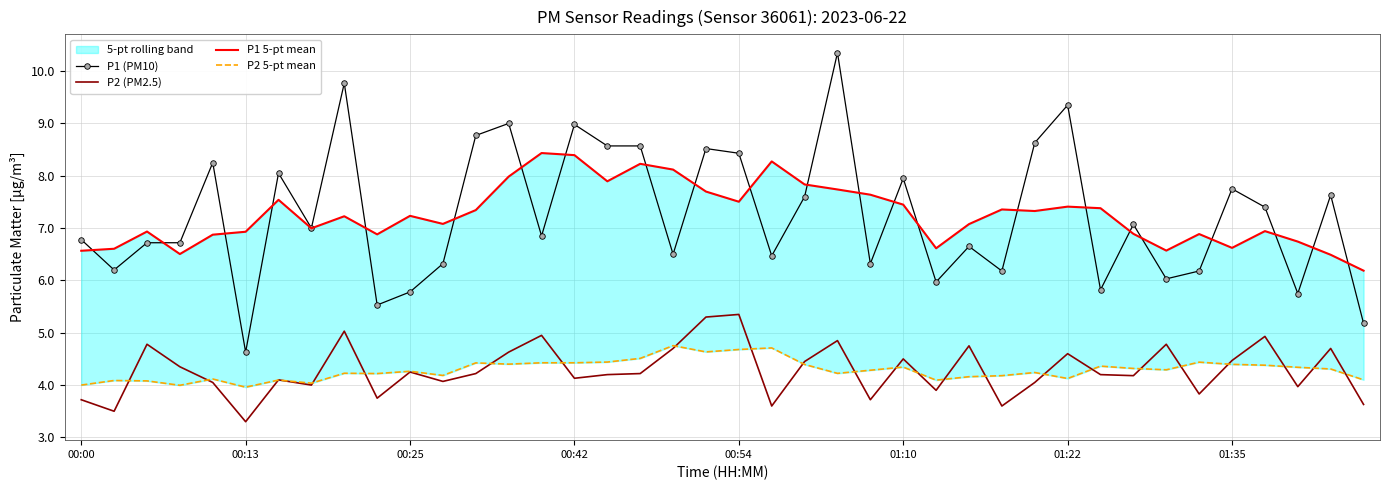

The value of P2 (PM2.5) at 36 is 1.9. True or false?

False